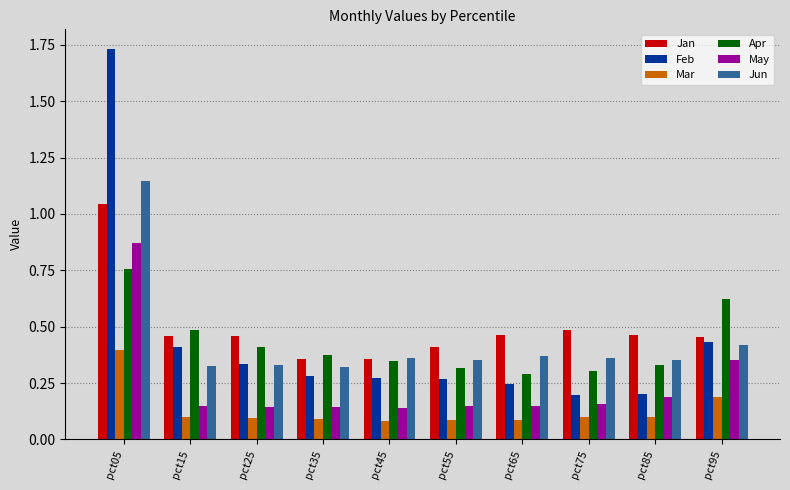

The value of Jun at pct35 is 0.5. True or false?

False